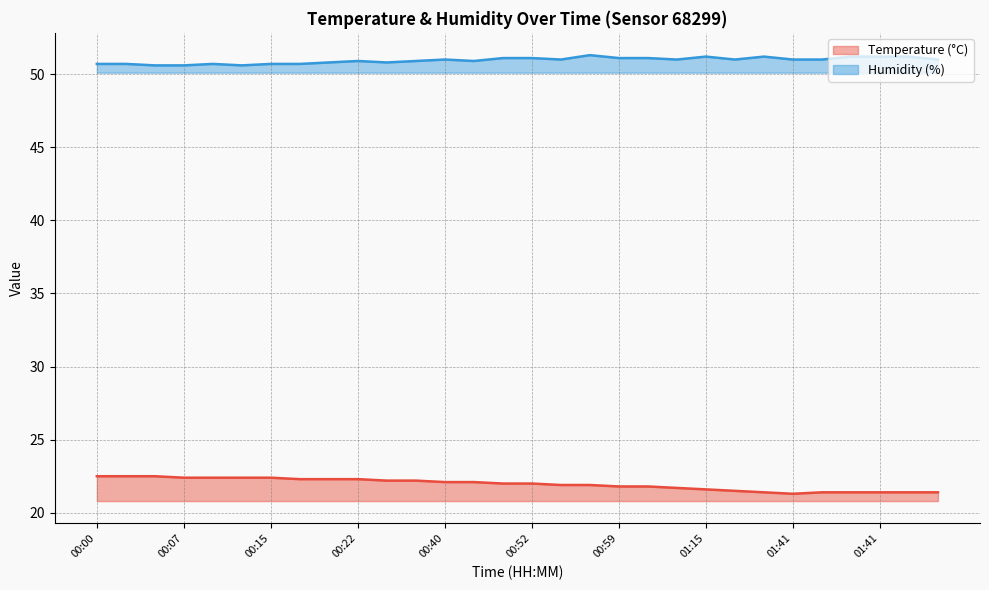

Where does the Temperature (°C) series first go above 22?

00:00